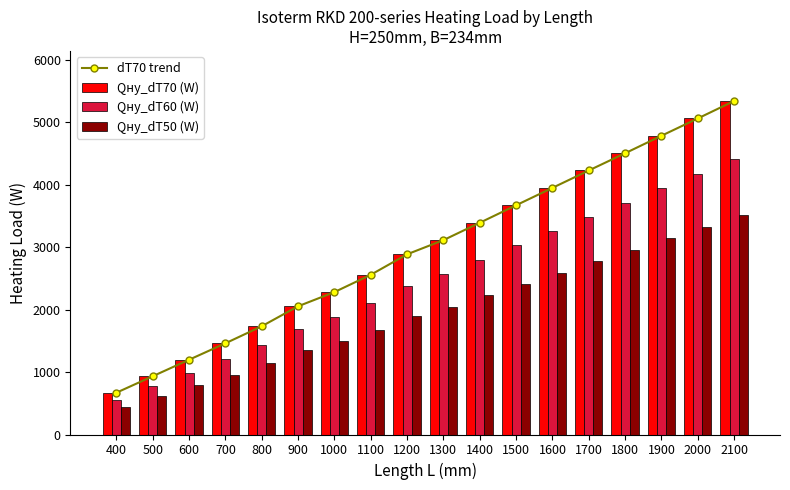

How many data points in Qну_dT50 (W) are less than 2044?

9